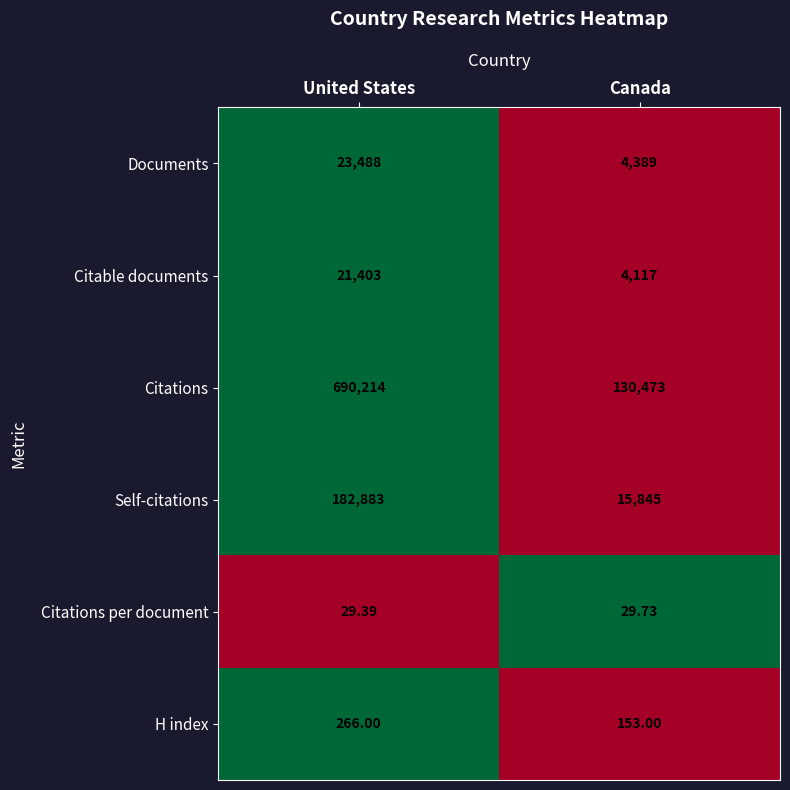

At which category is the sum across all series the highest?

United States